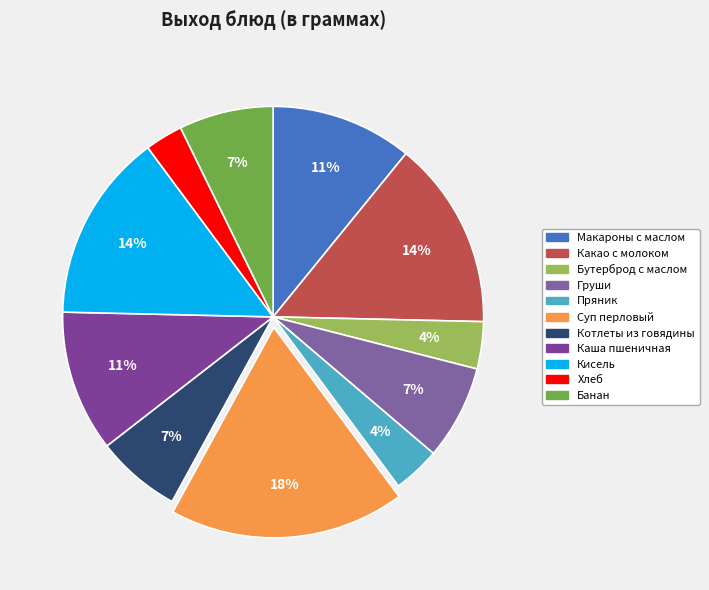

How many segments does this pie chart have?

11